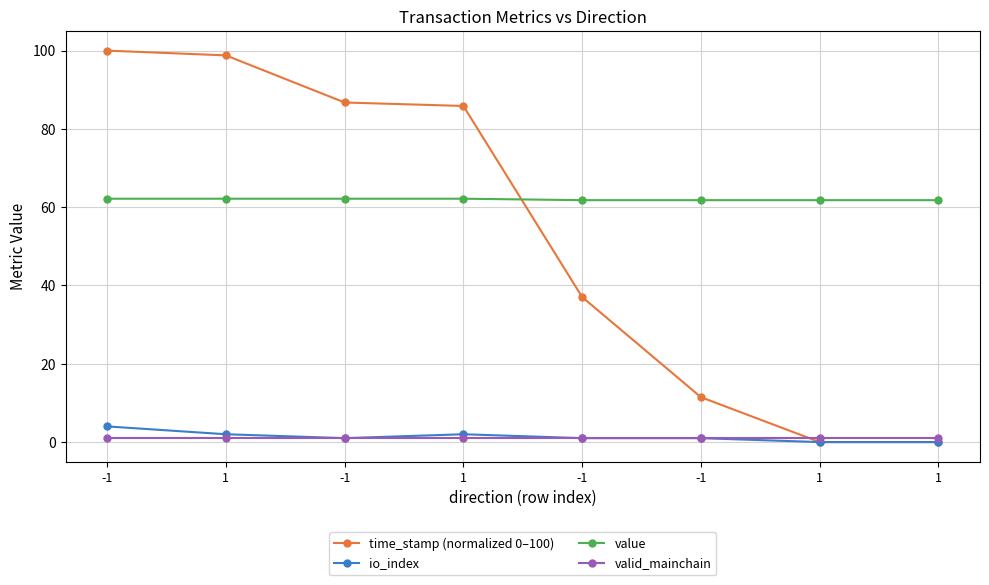

Is this an area chart (filled region under the line)?

No